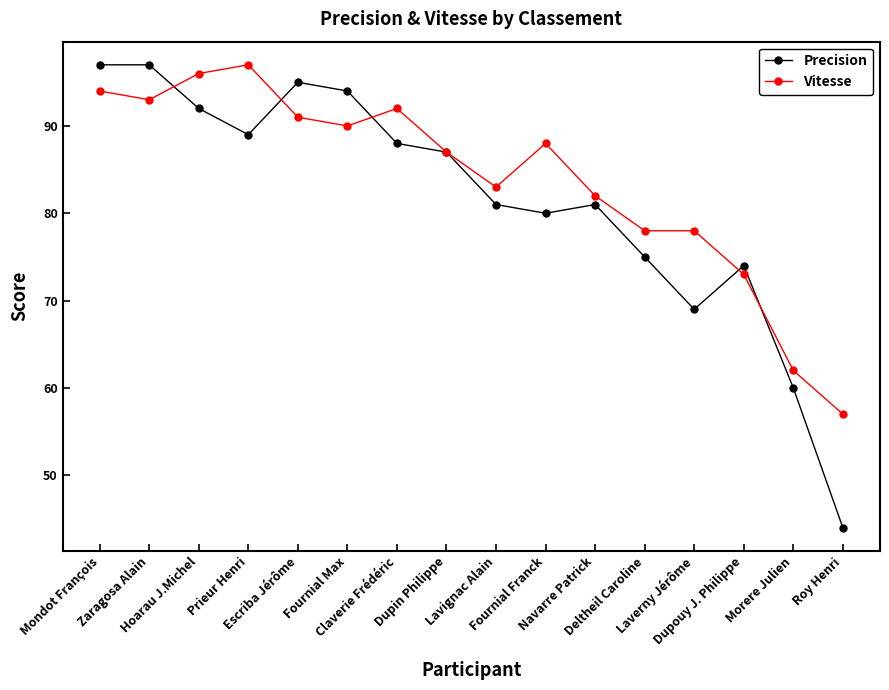

Between Claverie Frédéric and Dupin Philippe, which series saw the biggest shift?

Vitesse